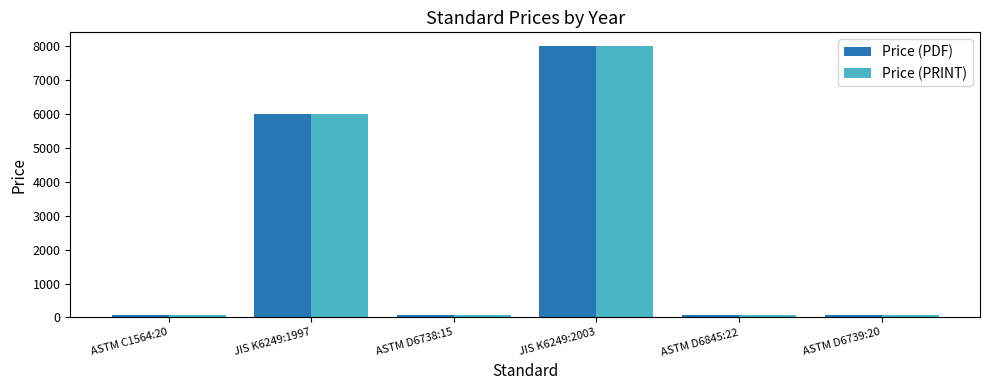

What is the sum of all Price (PDF) values?

14252